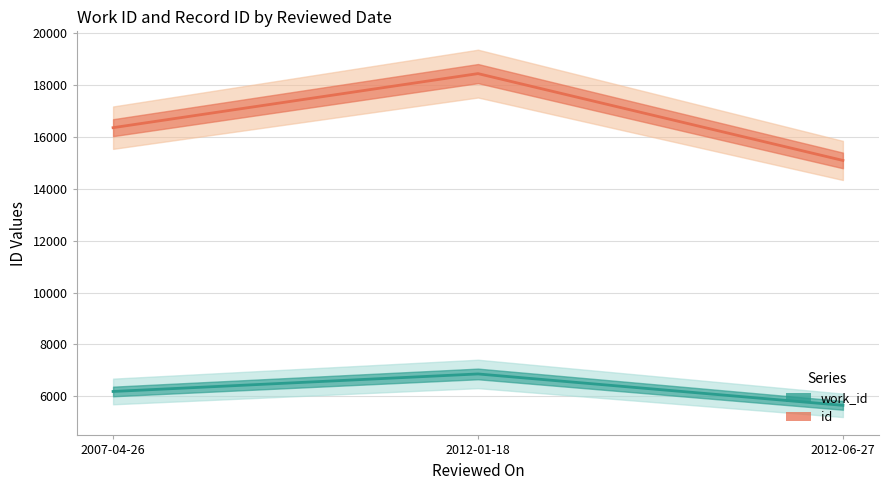

What position from the right is 2012-01-18?

2